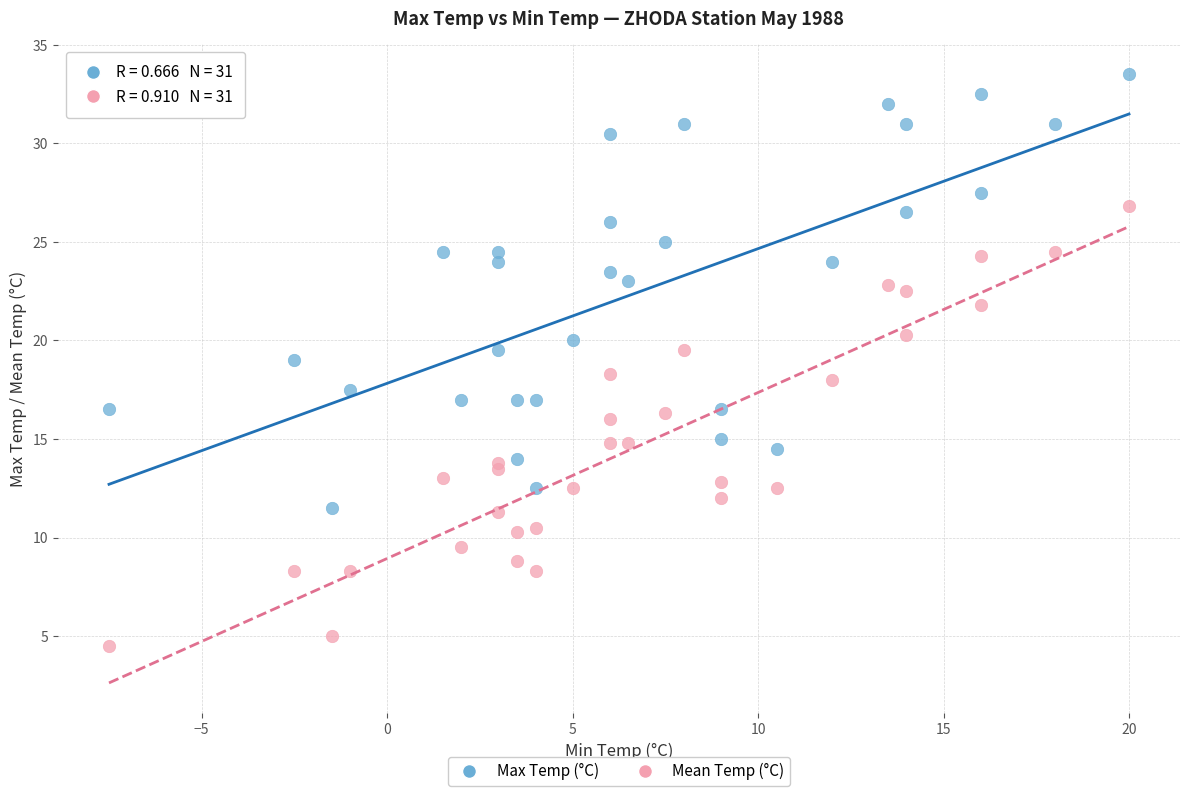

Which series reaches the maximum Y coordinate?

Max Temp (°C)